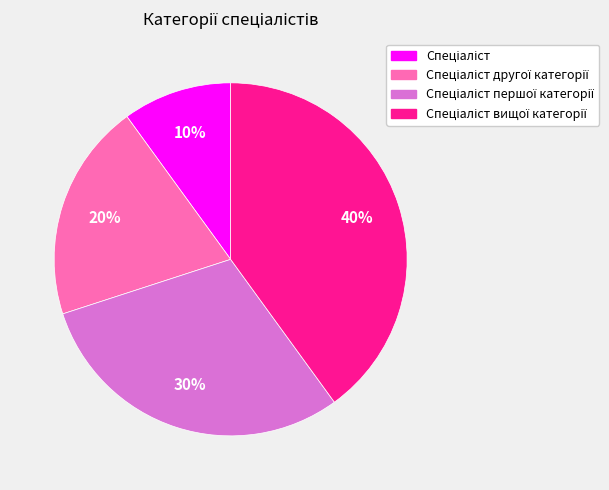

Is there any slice that represents more than half of the pie?

No